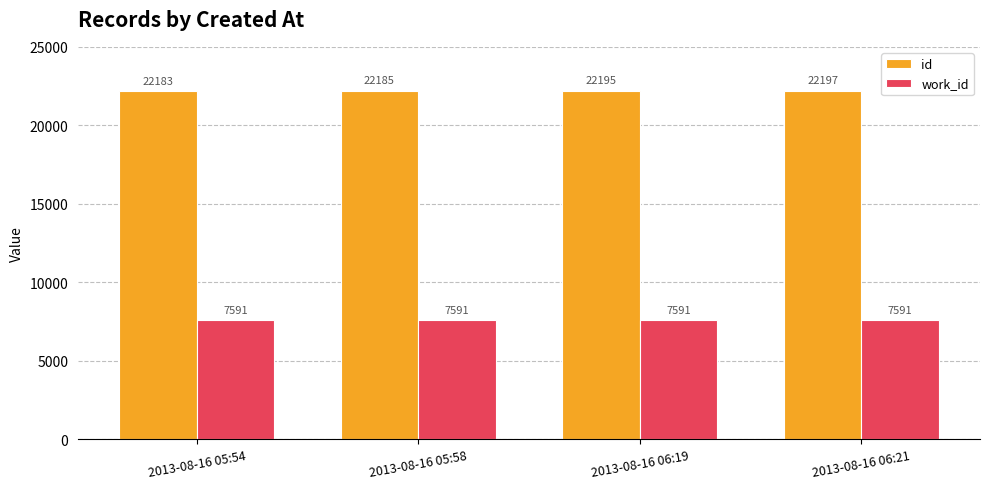

Rank the series by their average value, from lowest to highest.

work_id, id